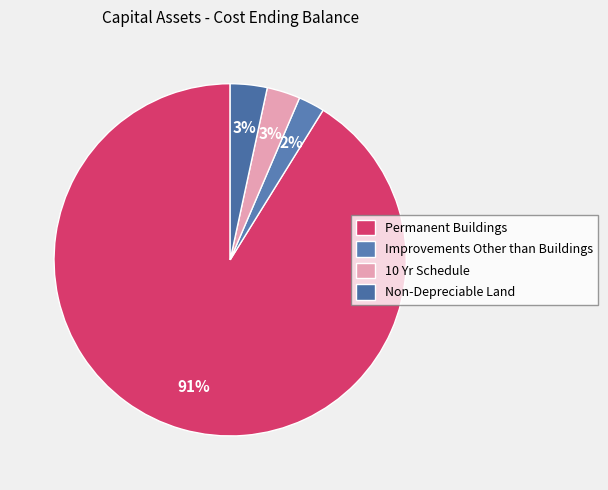

What is the largest slice in the pie chart?

Permanent Buildings